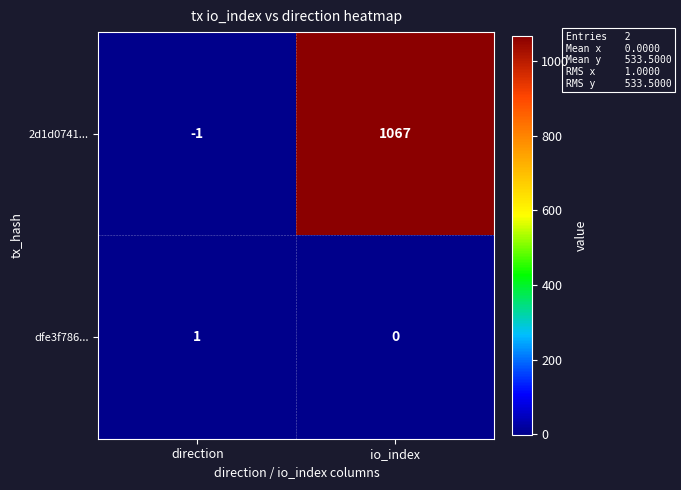

Reading right to left, transcribe all the data shown in this chart.

2d1d0741...: io_index=1067	direction=-1
dfe3f786...: io_index=0	direction=1